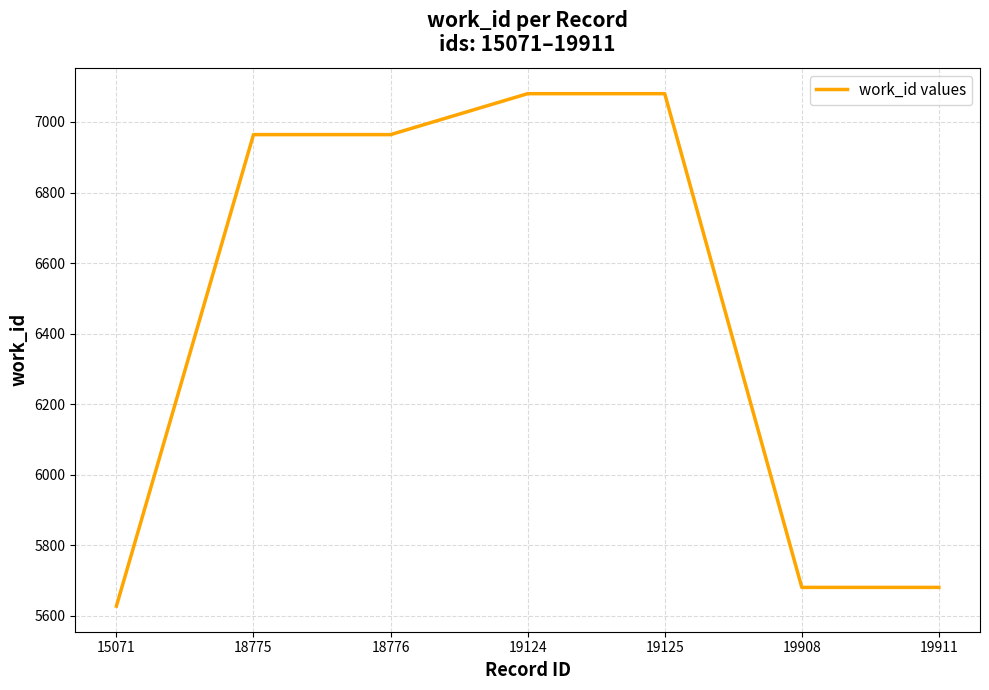

Does the chart have visible grid lines?

Yes